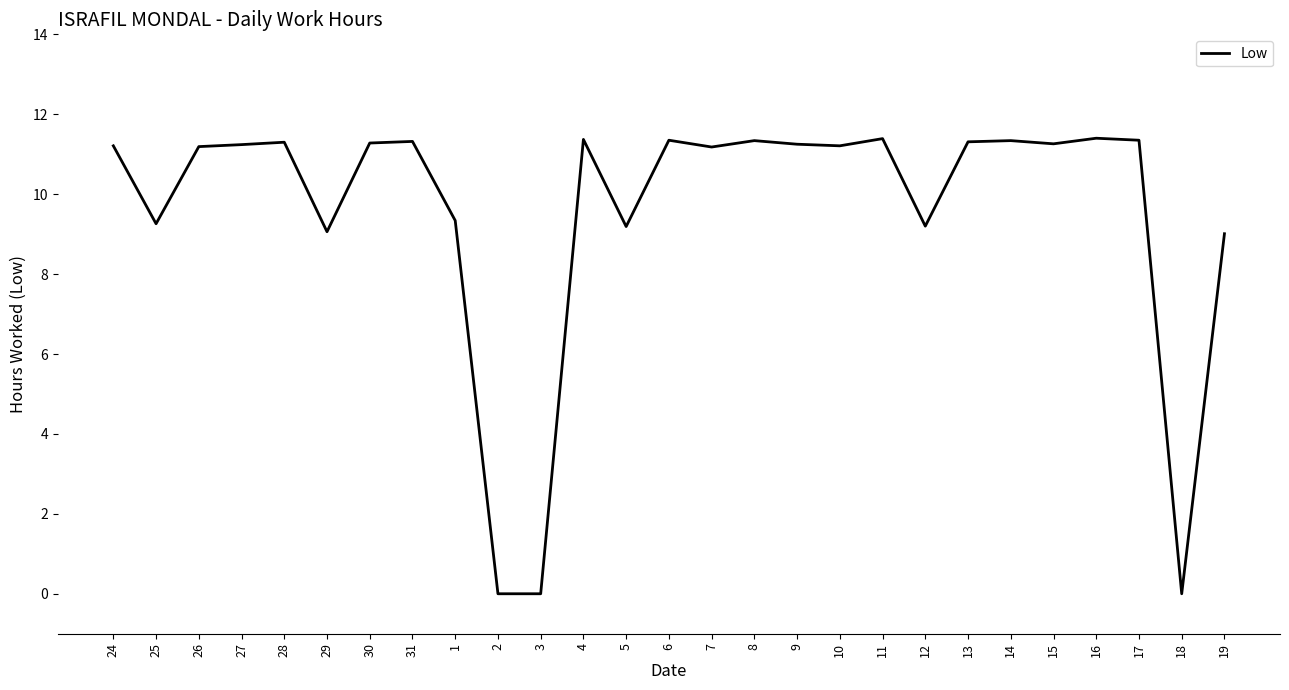

What position from the right is 25?

26